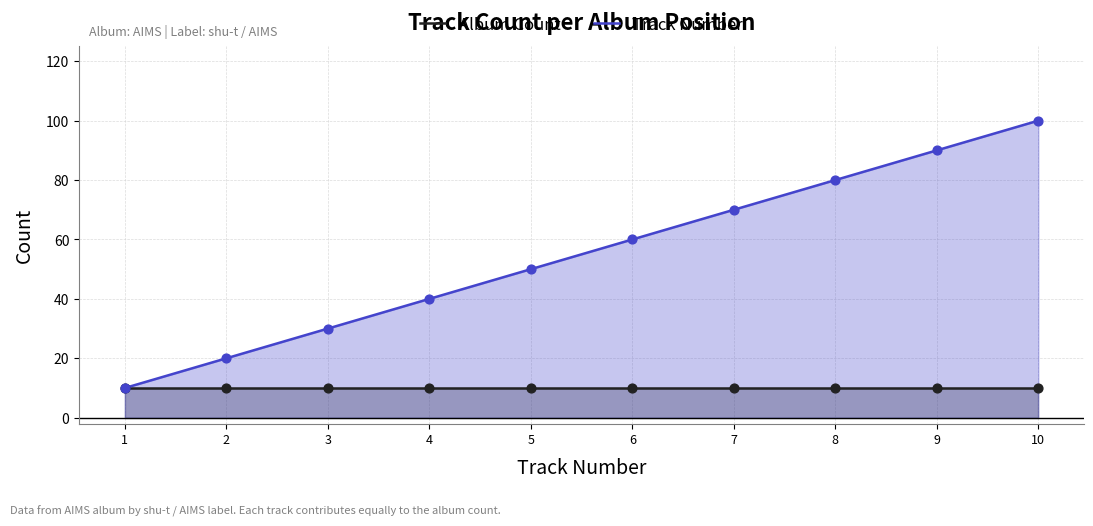

What are all the series names shown in the legend?

Album Count, Track Number